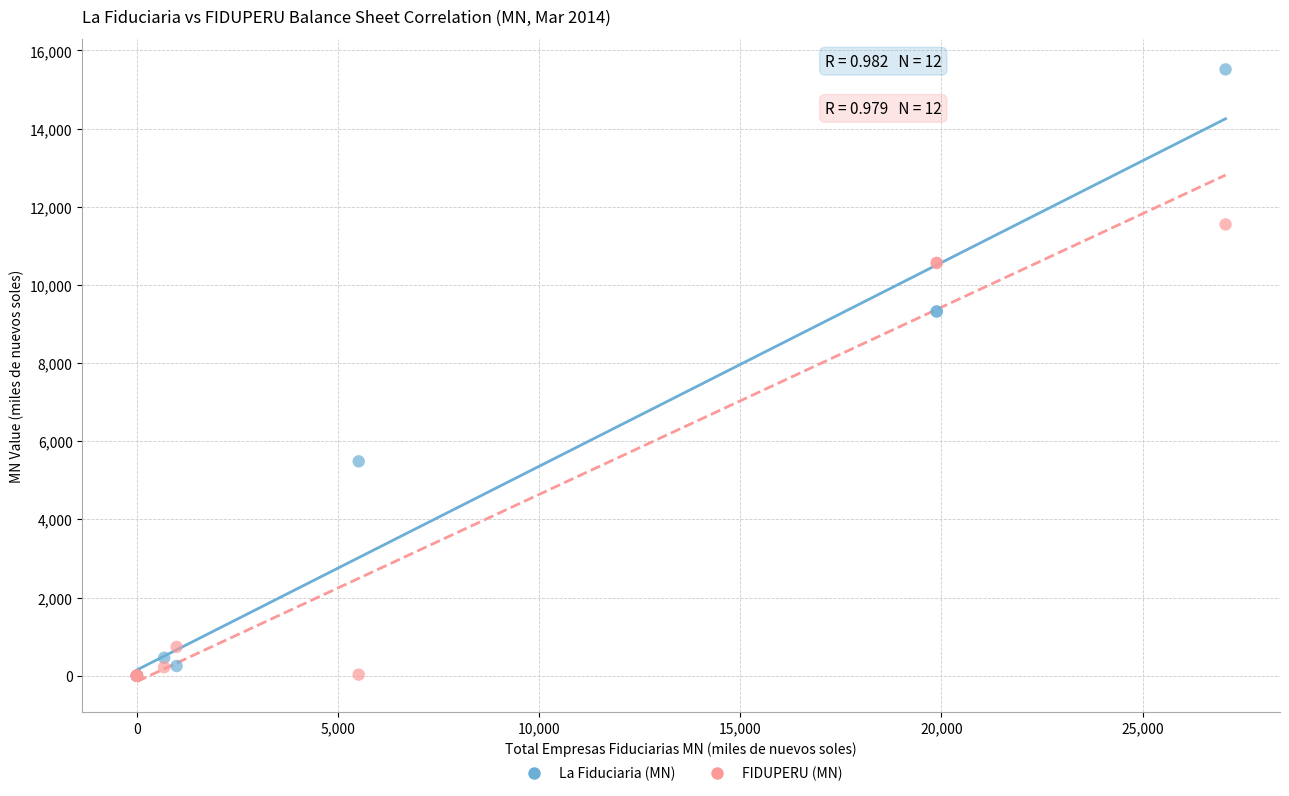

What are all the series names shown in the legend?

La Fiduciaria (MN), FIDUPERU (MN)